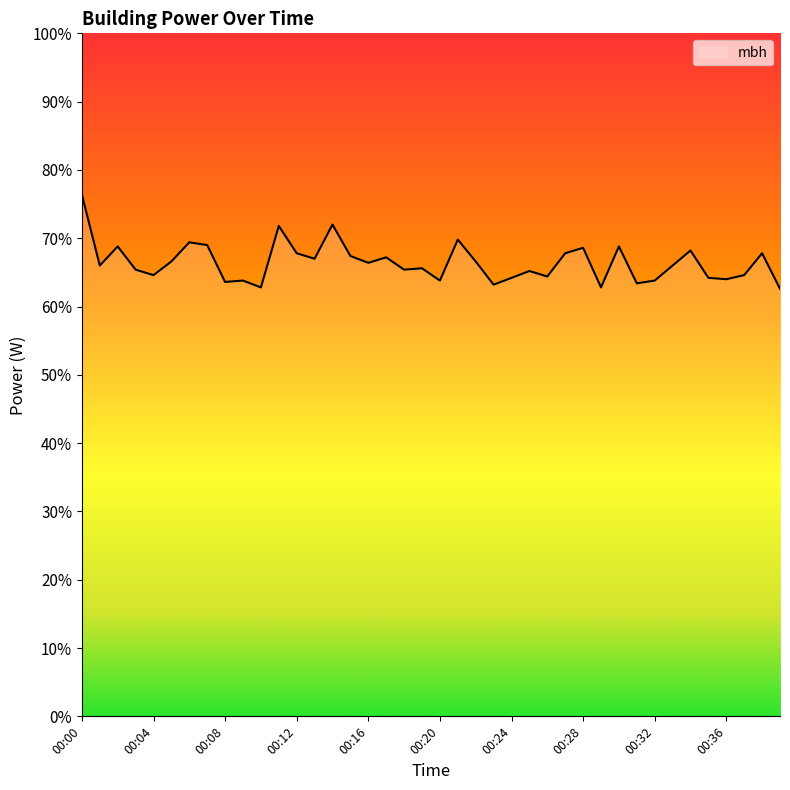

Does the chart display data point markers on the line(s)?

No